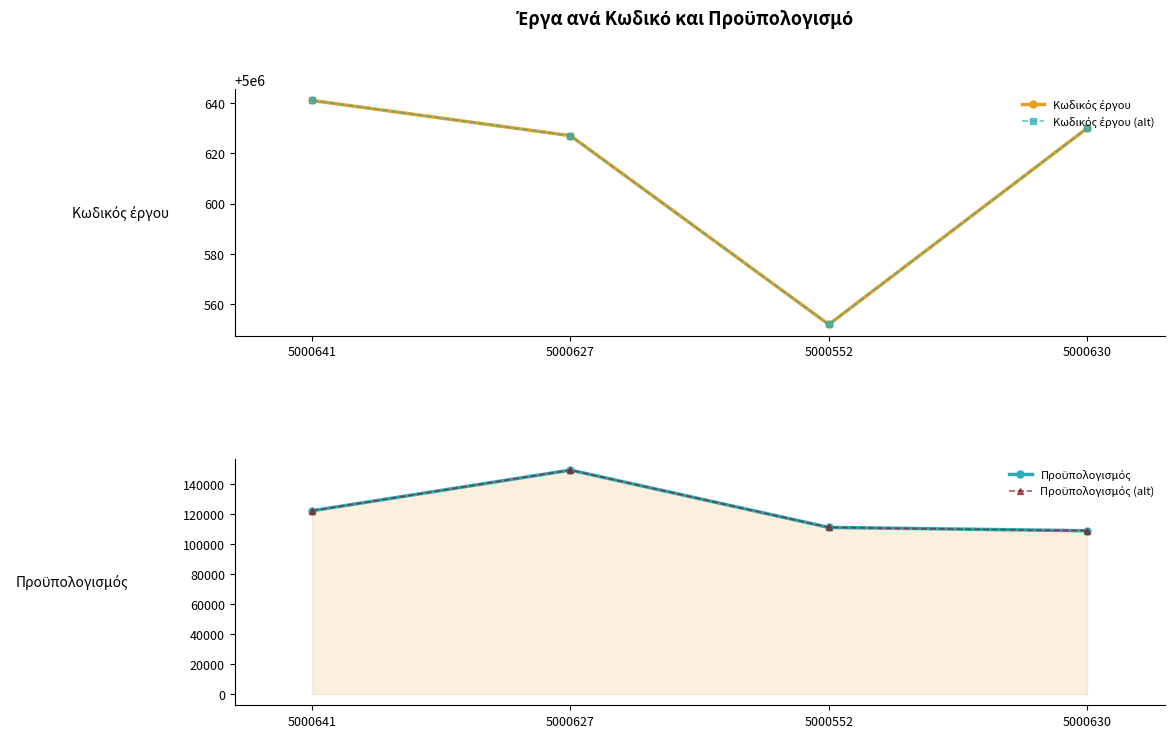

Is it true that Κωδικός έργου equals 8142673.0 at 5000627?

False